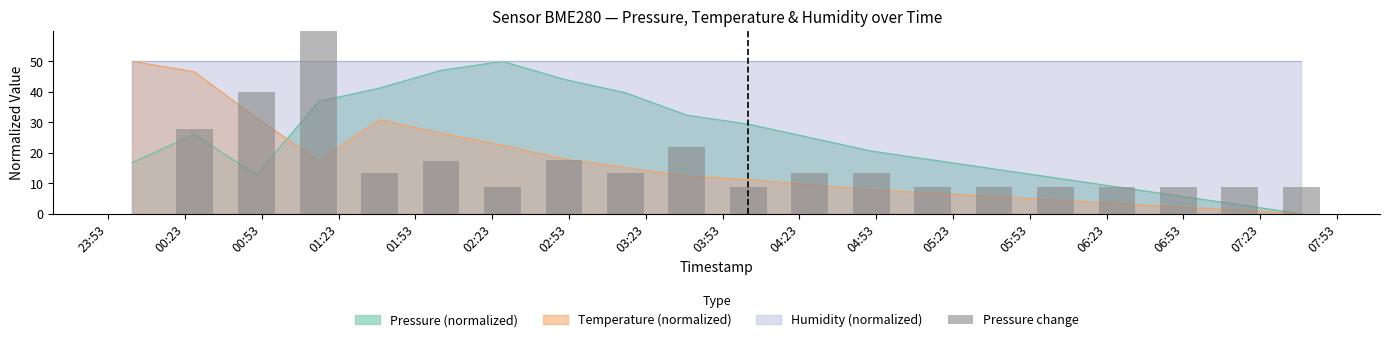

How many positive values are there?

19